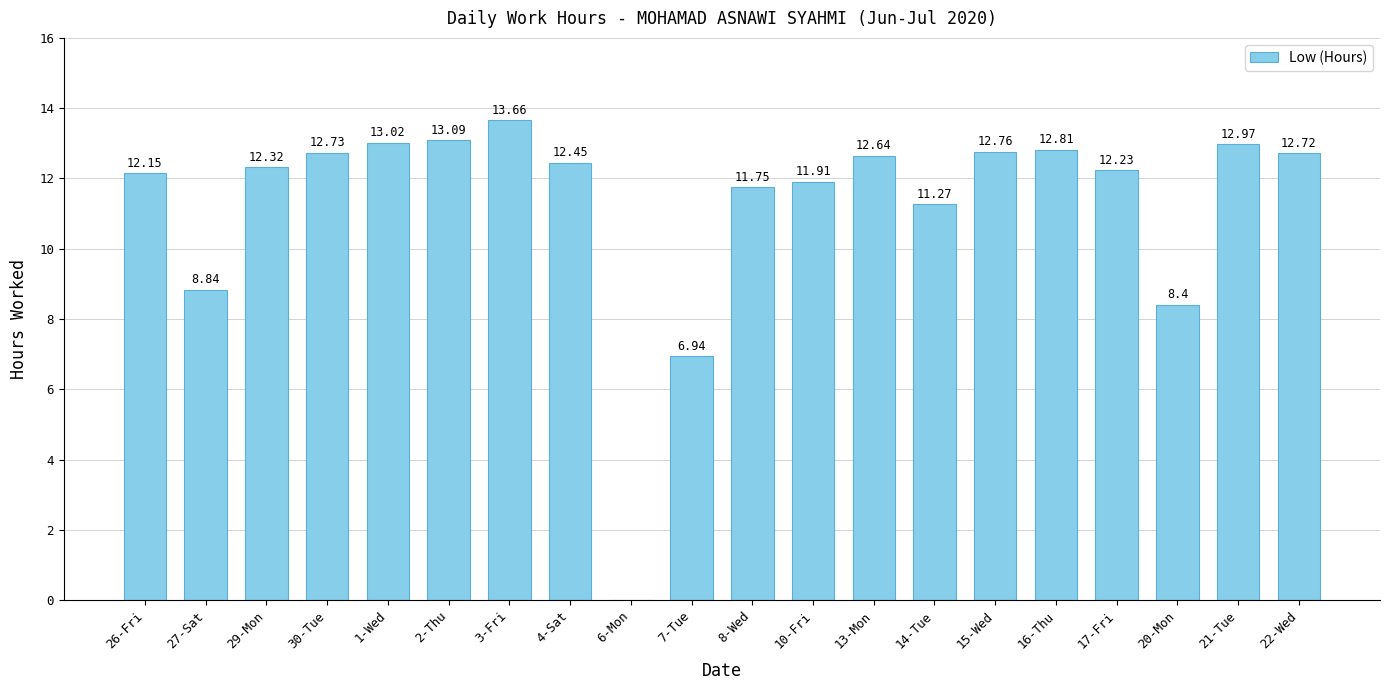

Between 8-Wed and 7-Tue, which is larger?

8-Wed